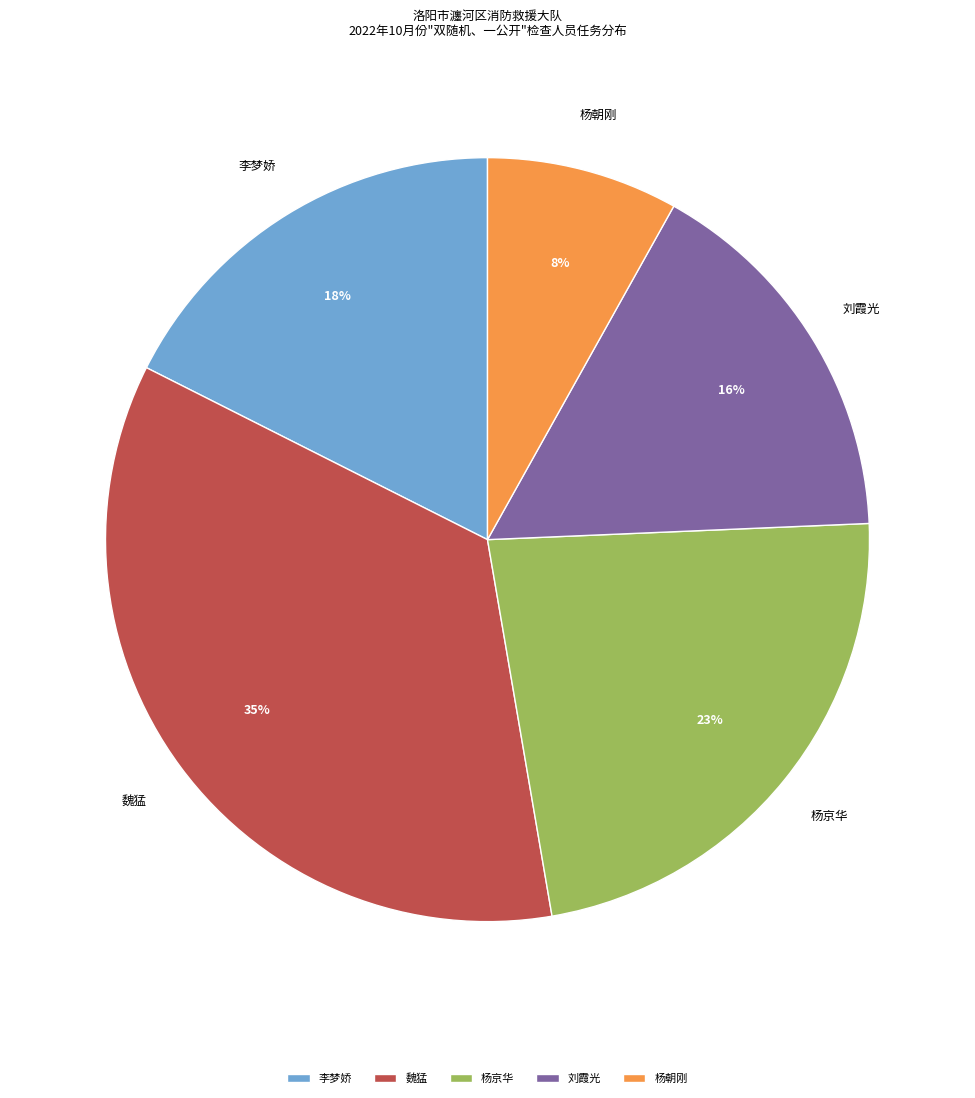

Approximately how many times larger is the value at 刘霞光 compared to 杨朝刚?

2.0